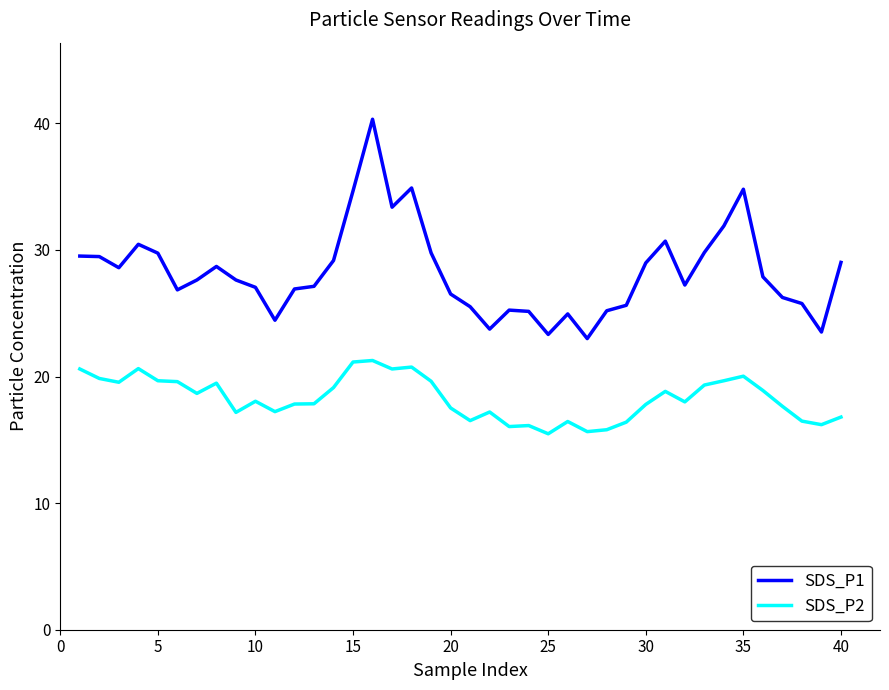

Rank the series by their maximum value, from highest to lowest.

SDS_P1, SDS_P2